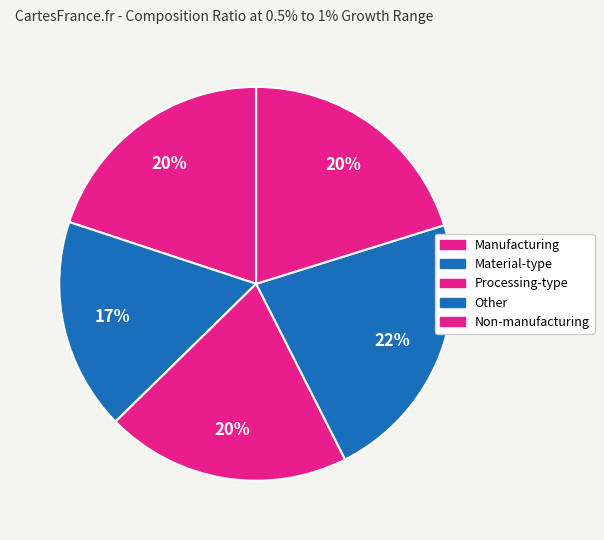

To the nearest percent, what portion does Other represent?

22%